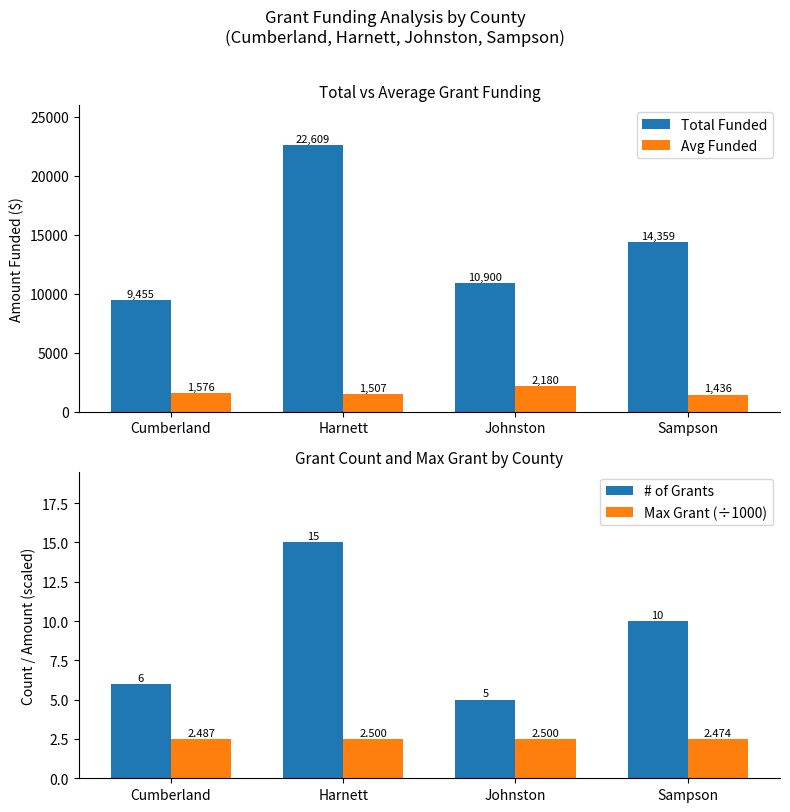

Which has a higher value, Harnett or Sampson?

Harnett